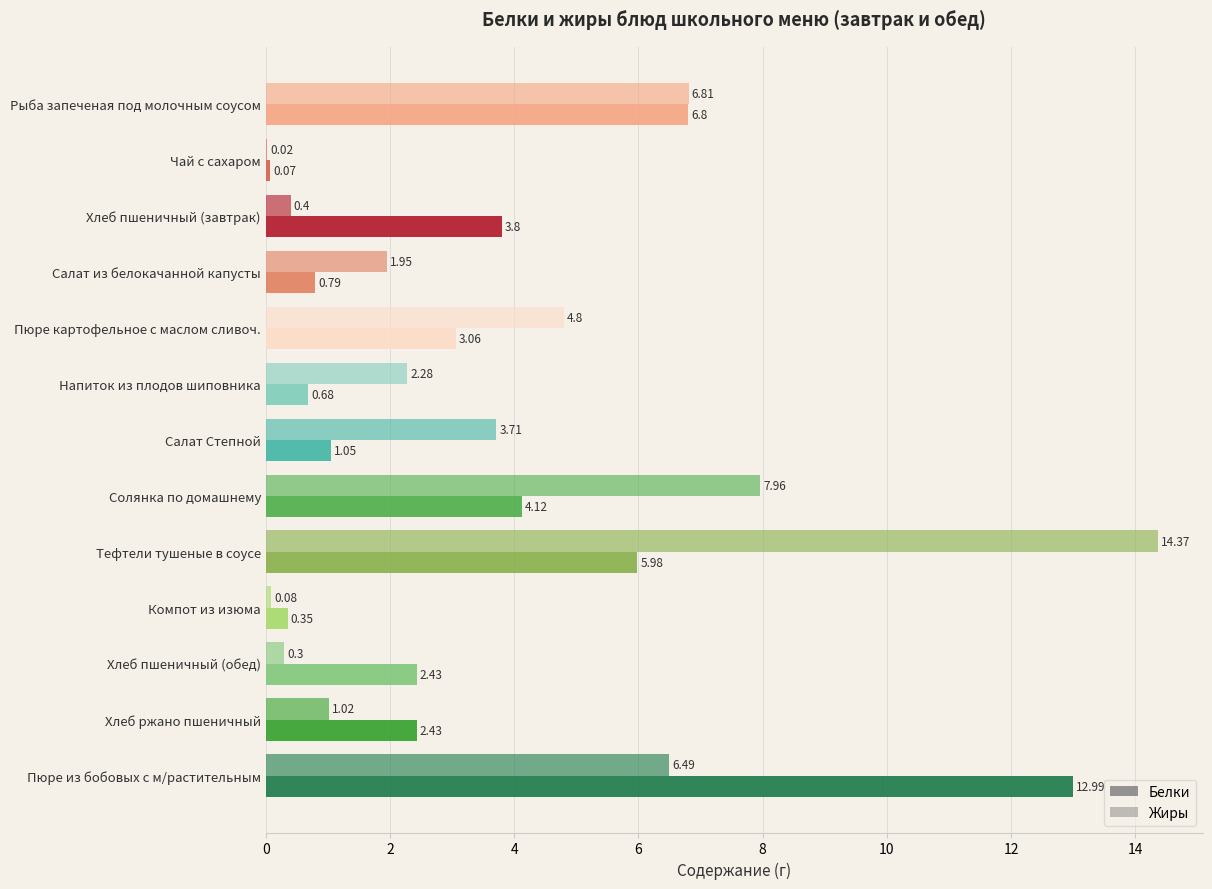

How many series are shown in this chart?

2